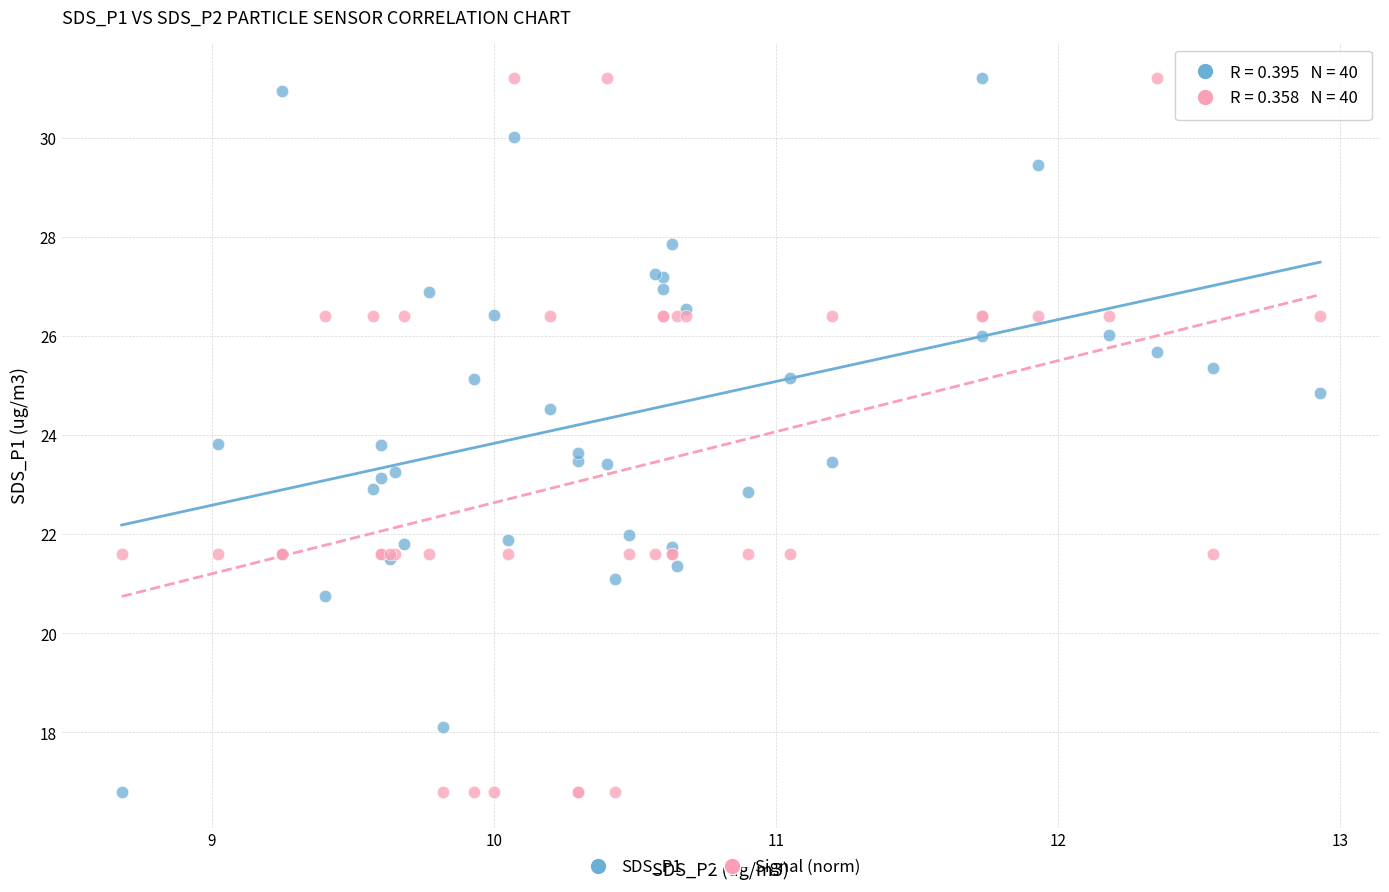

What is the X range (max minus min) for the scatter plot?

4.2